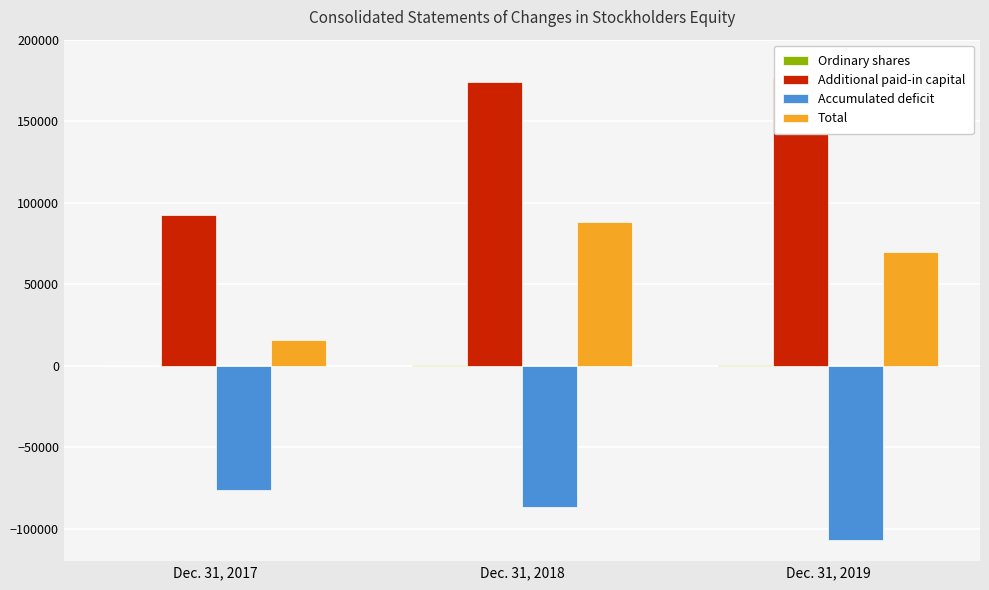

Rank the series by their average value, from lowest to highest.

Accumulated deficit, Ordinary shares, Total, Additional paid-in capital